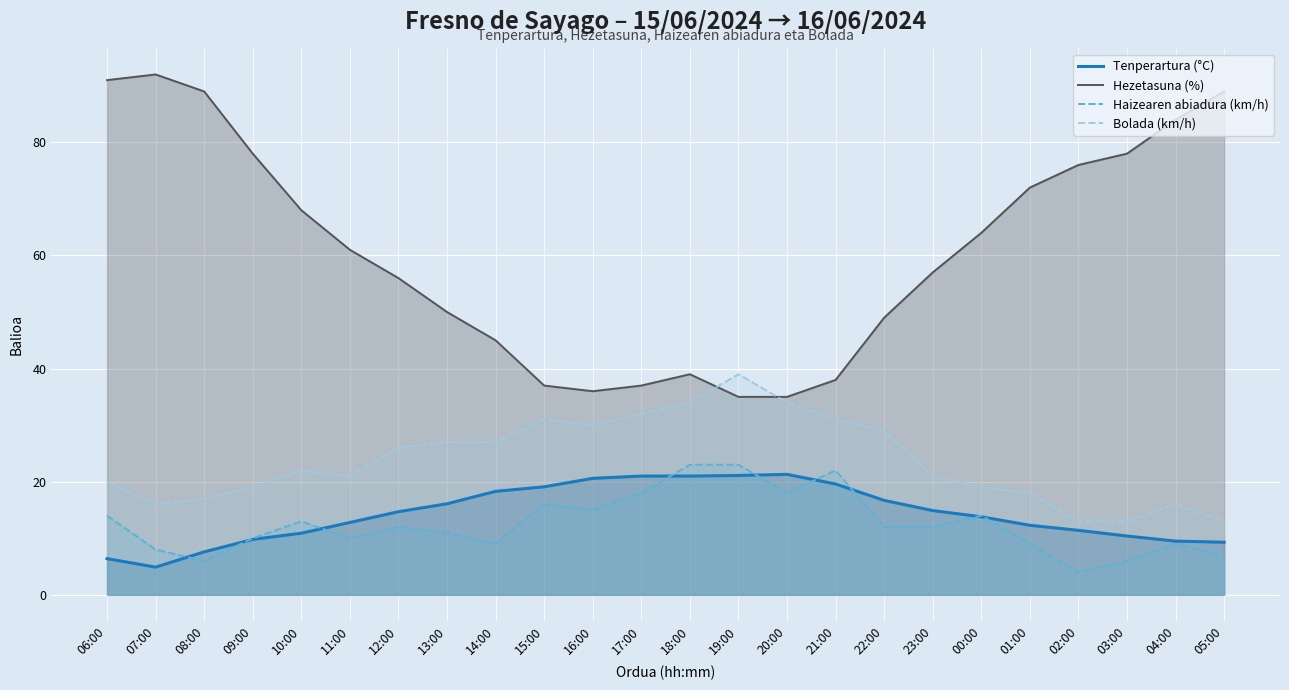

What is the sum of the Haizearen abiadura (km/h) values at 14:00 and 20:00?

27.0